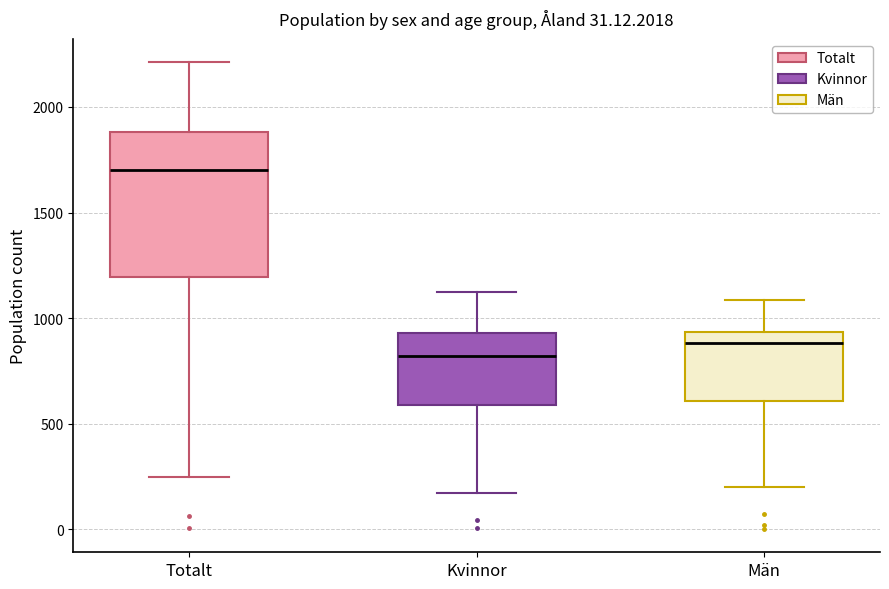

Which box is the tallest, from its lower edge to its upper edge?

Totalt